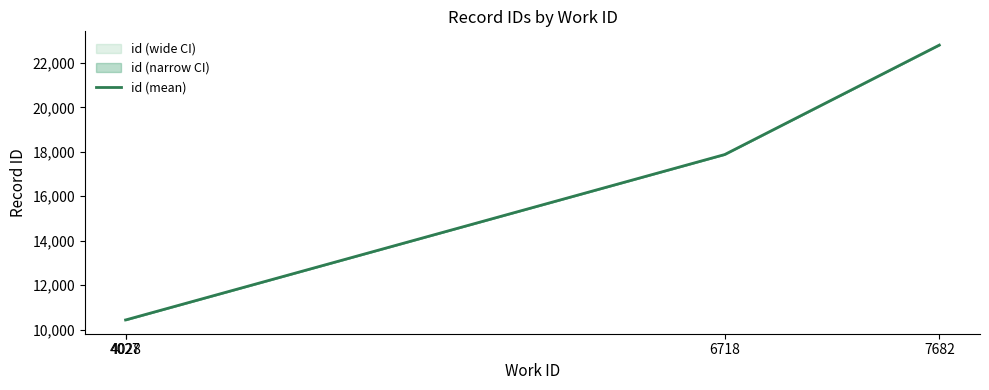

Between 4027 and 7682, which is larger?

7682